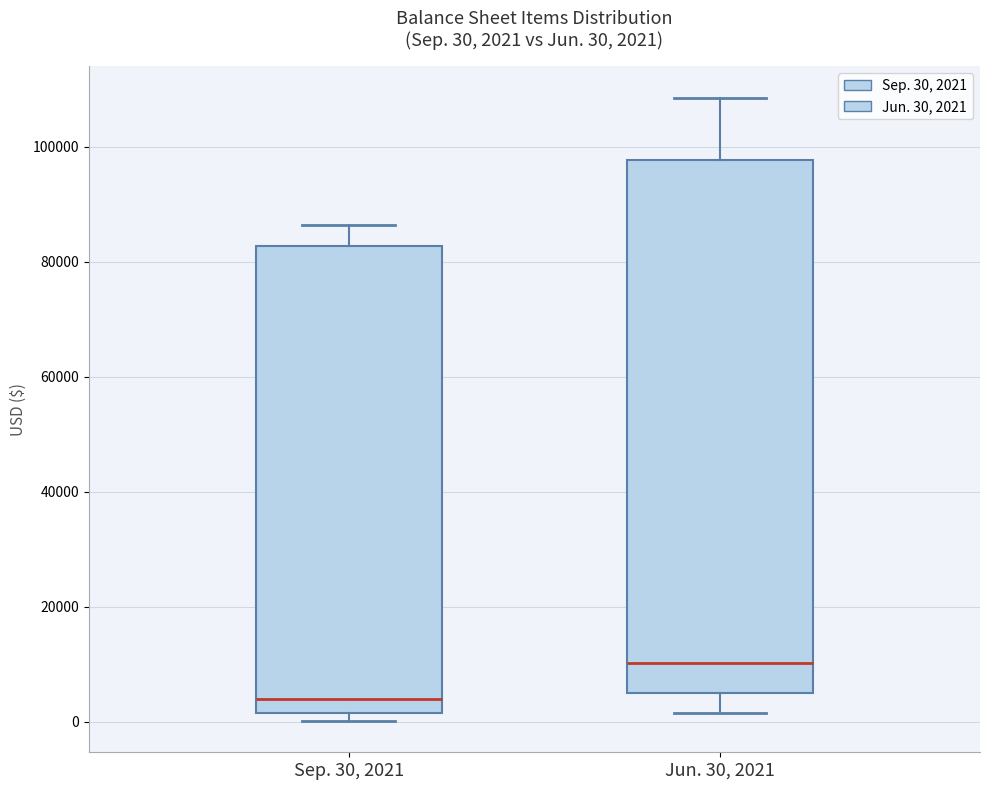

Which box's median line is the highest?

Jun. 30, 2021